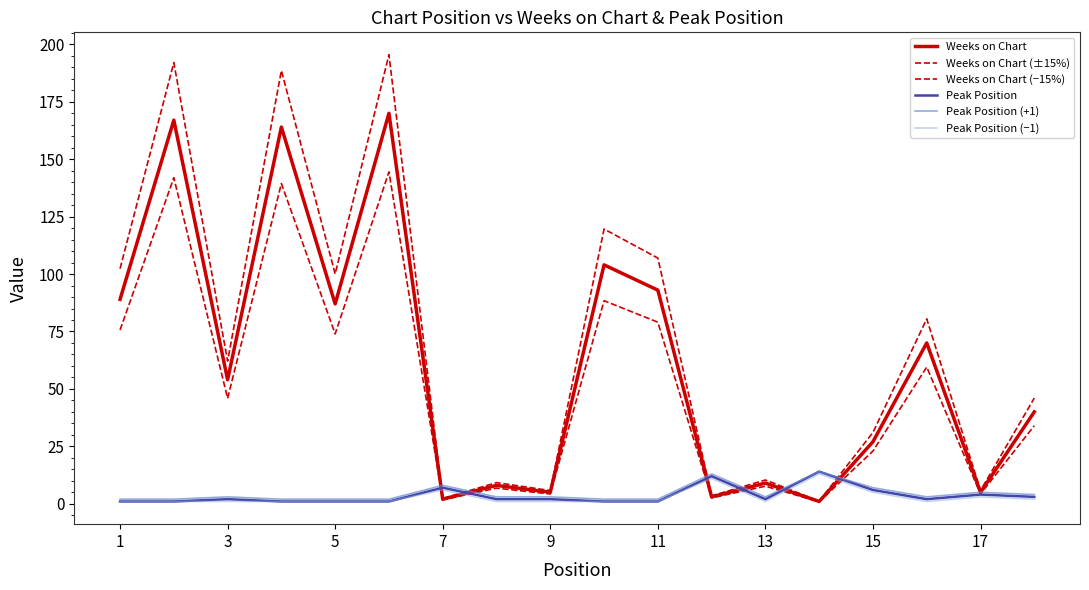

True or false: Peak Position (+1) and Peak Position cross at least once.

False